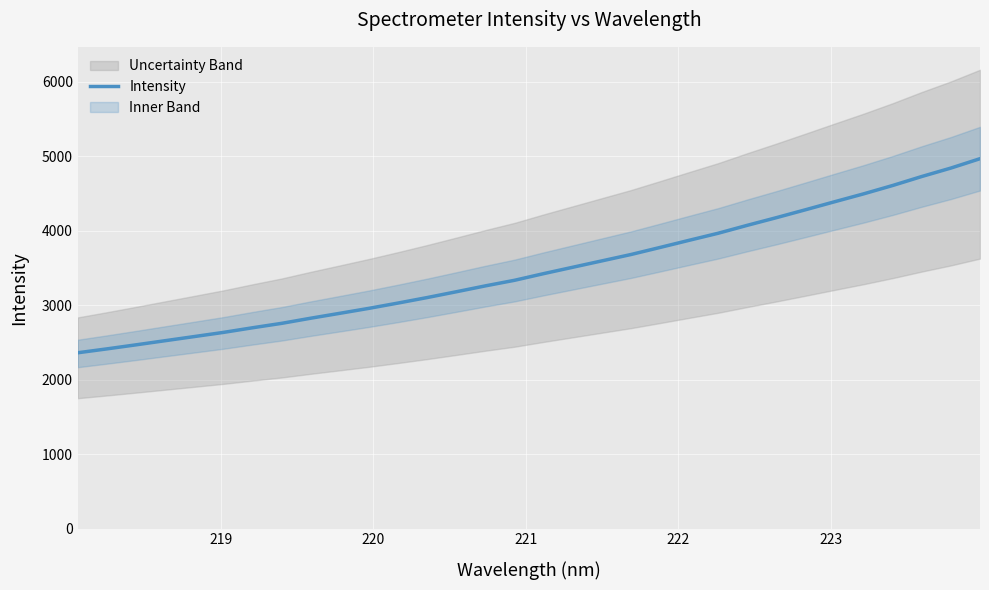

What is the sum of all values?

111405.9